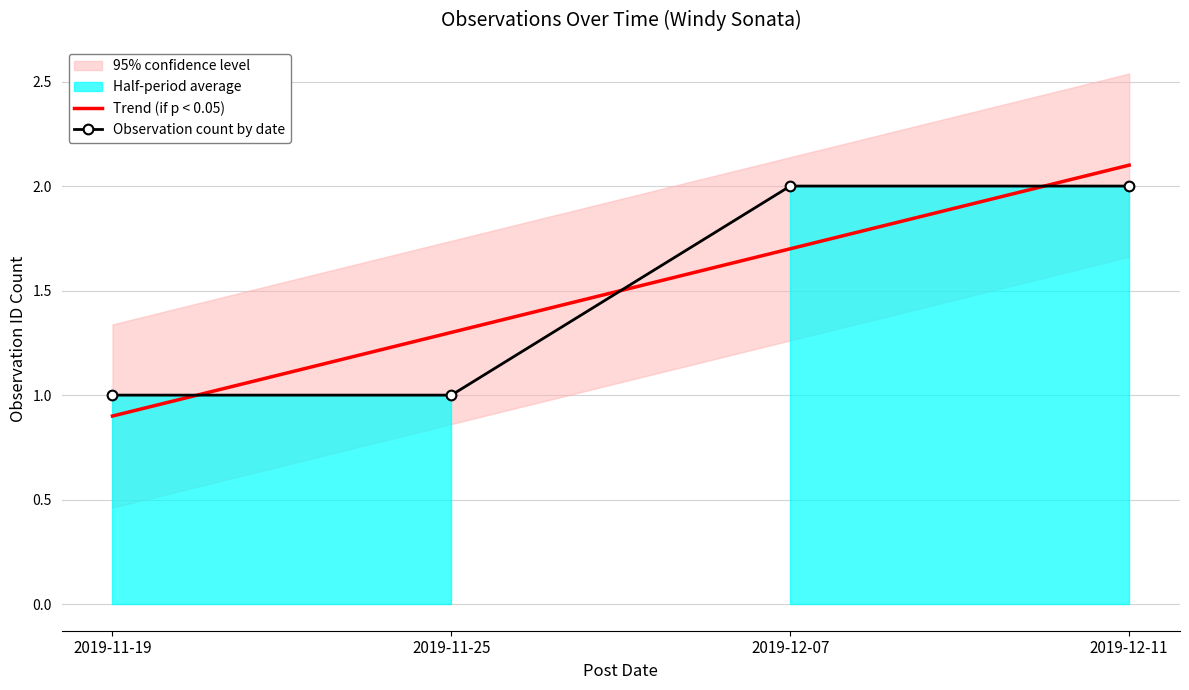

What is the smallest value displayed?

1